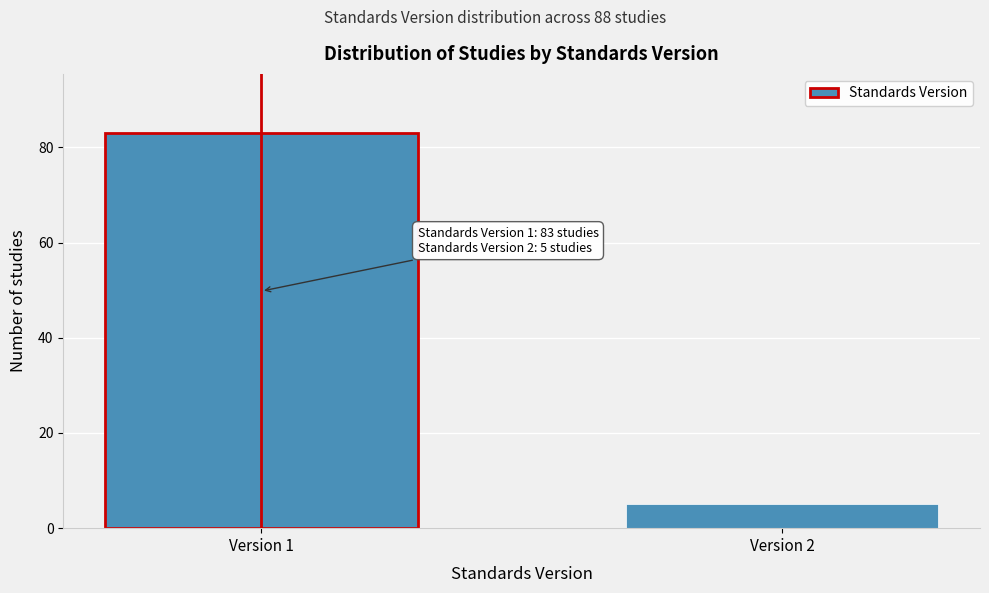

Reading left to right, extract all data points from this chart.

Version 1=83	Version 2=5